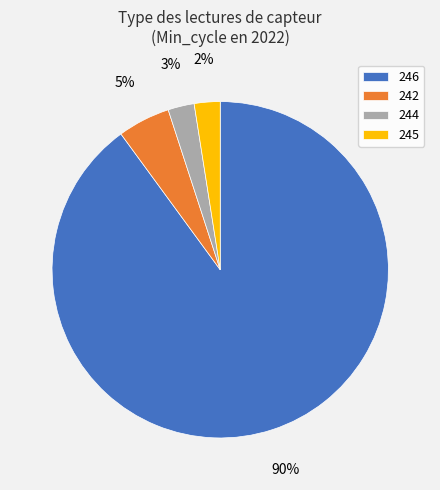

What is the largest slice in the pie chart?

246